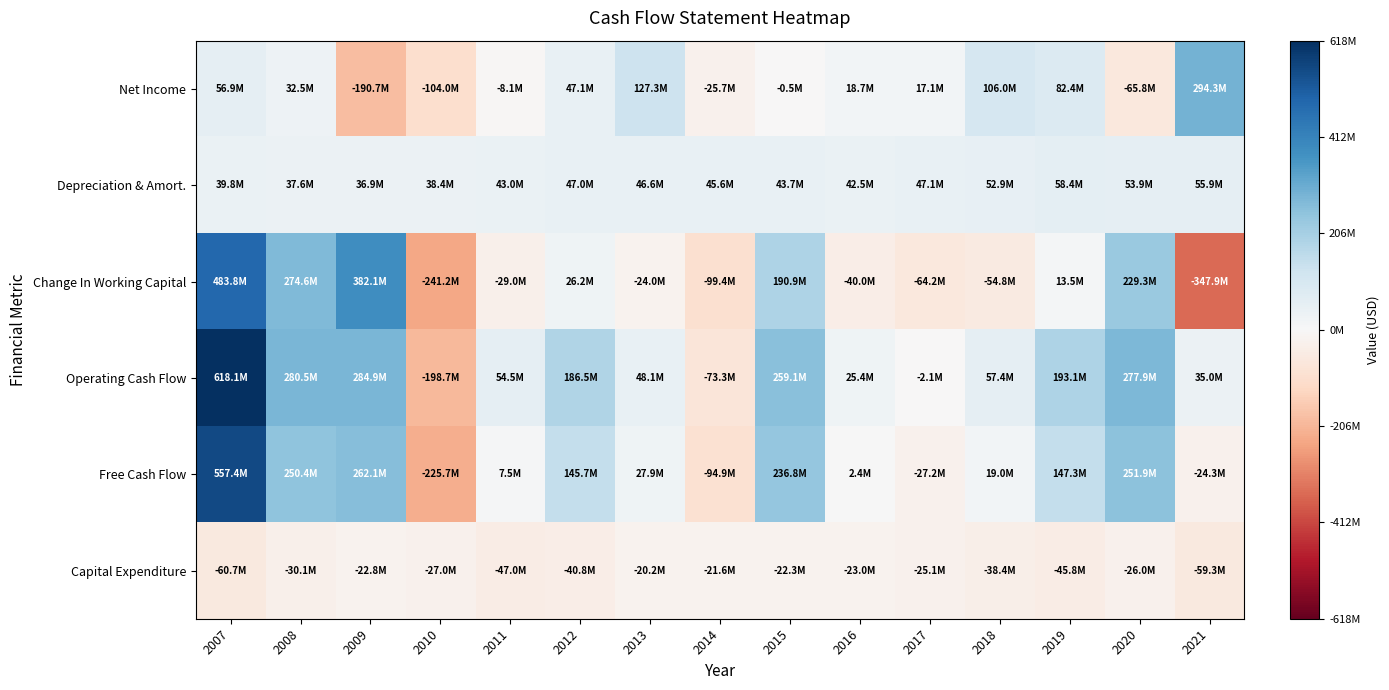

What is the spread (max minus min) of values at 2011?

101500000